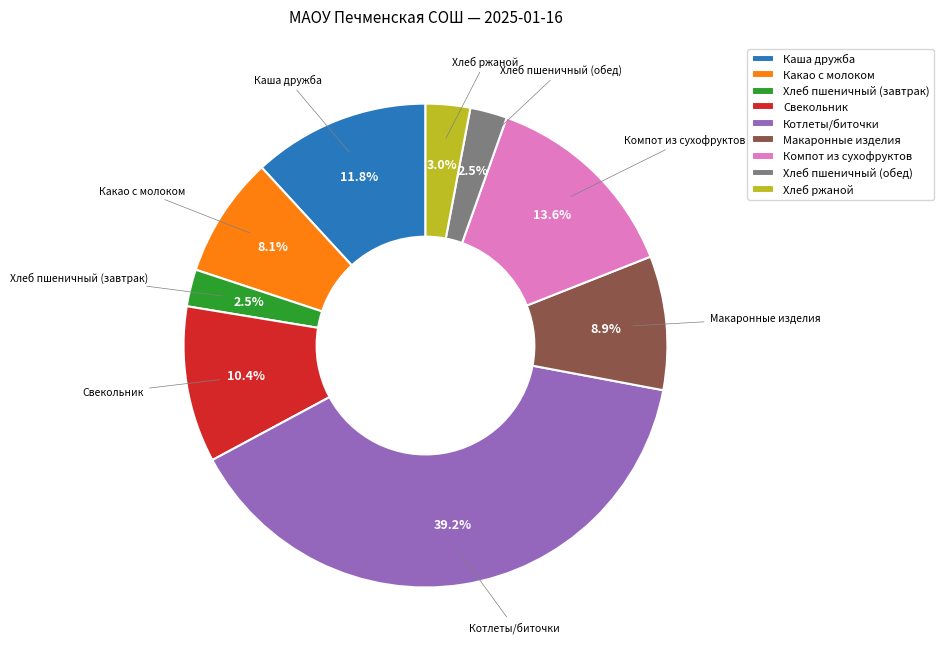

Which category has the biggest portion of the pie?

Котлеты/биточки